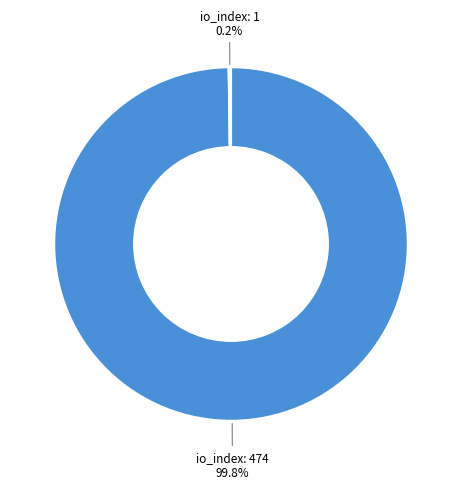

Is it true that io_index: 474 is 100% of the pie?

True